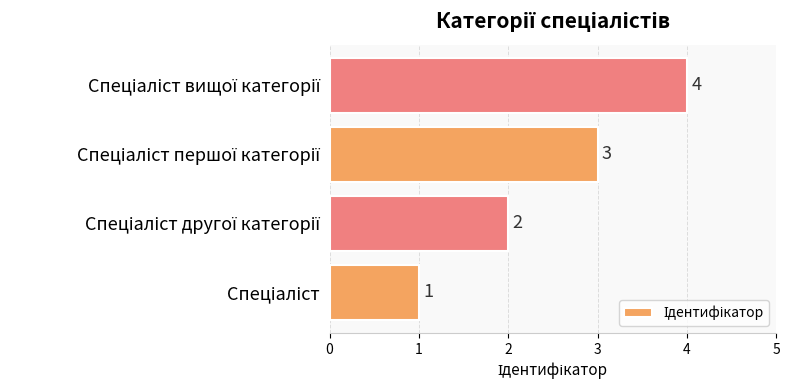

What is the sum of all values?

10